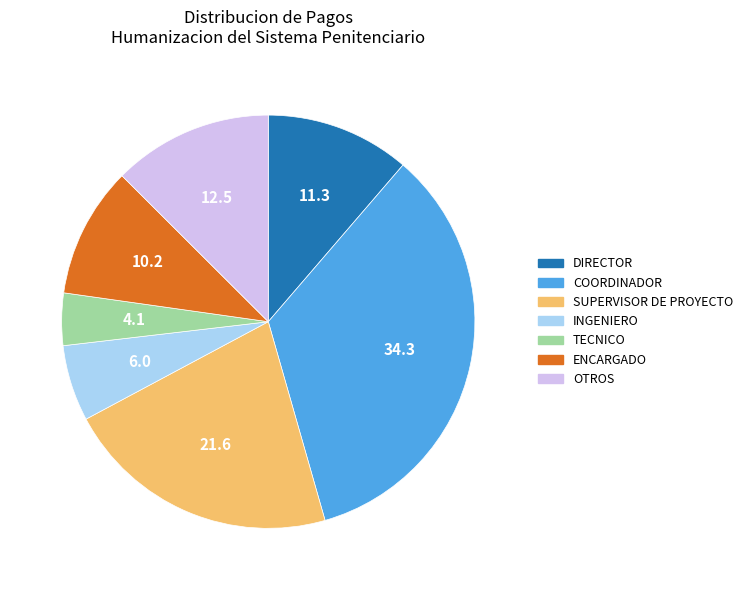

Does any single category account for the majority?

No